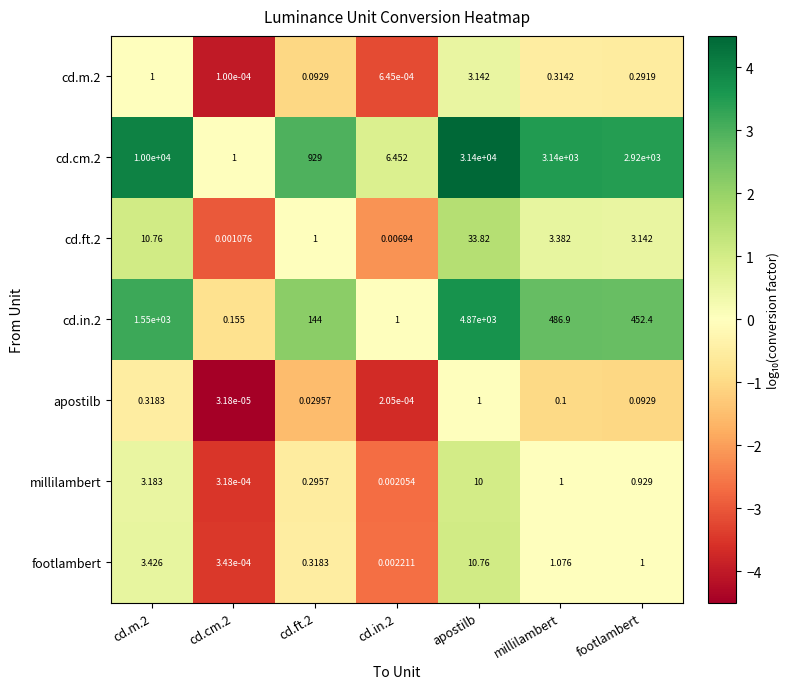

At which category is the sum across all series the highest?

apostilb